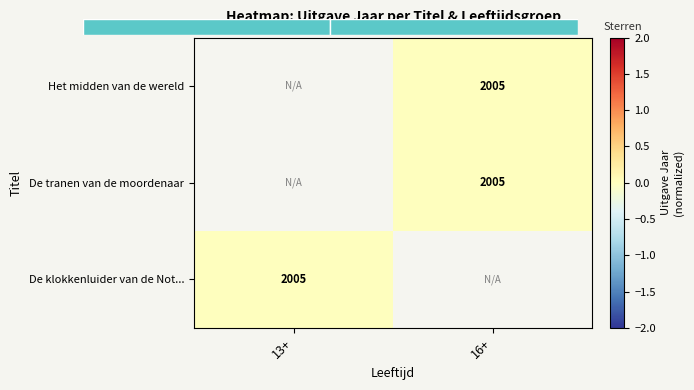

True or false: Het midden van de wereld has a value of 1238 at 16+.

False